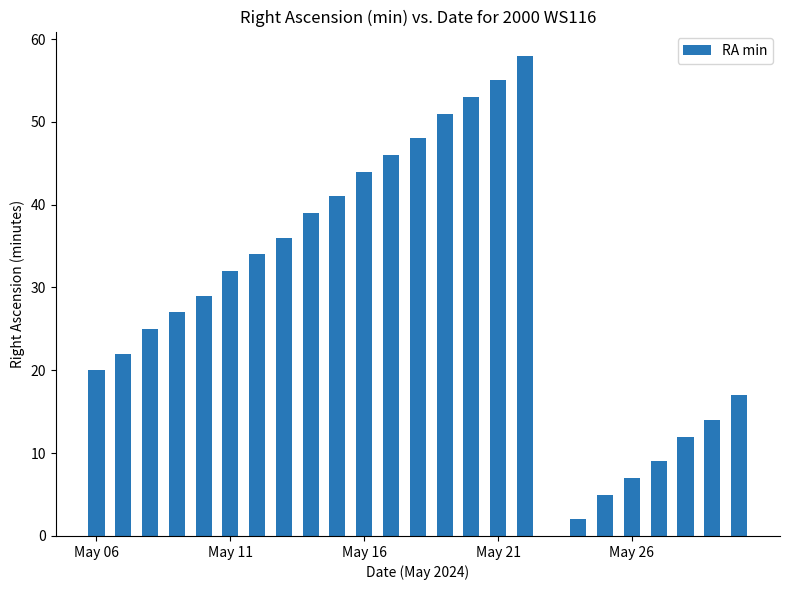

What is the greatest value displayed?

58